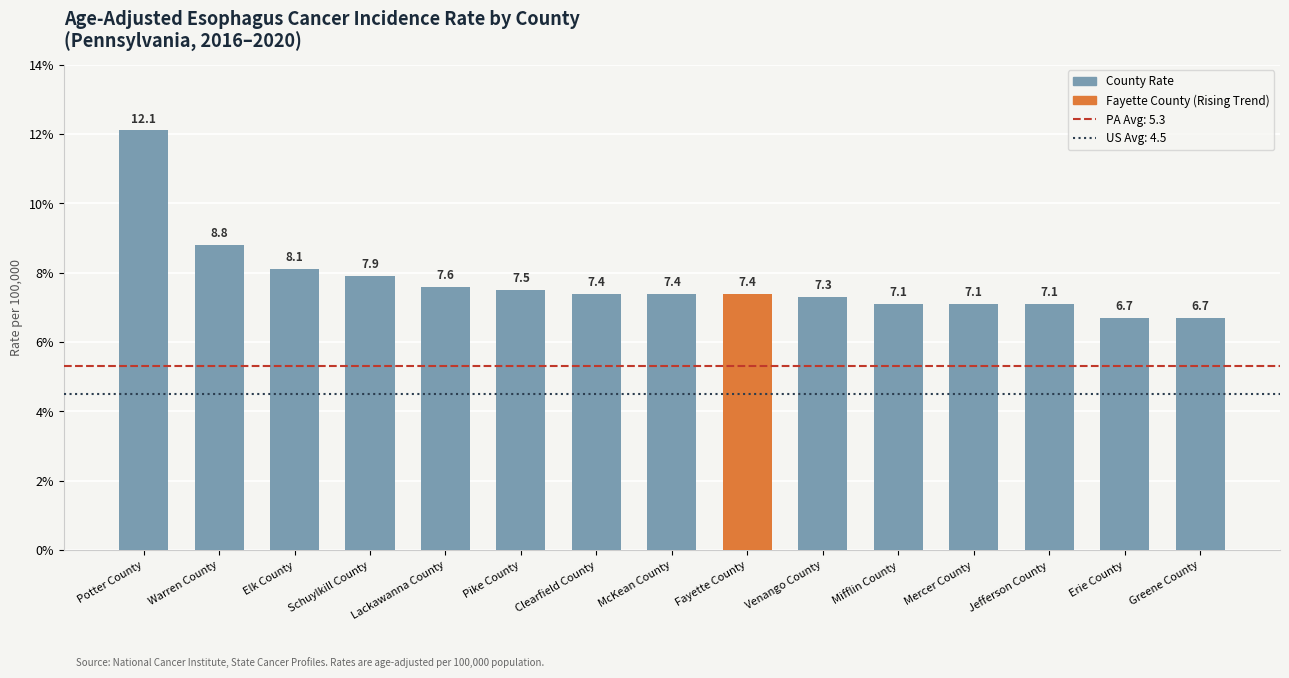

How many distinct data groups are displayed?

1